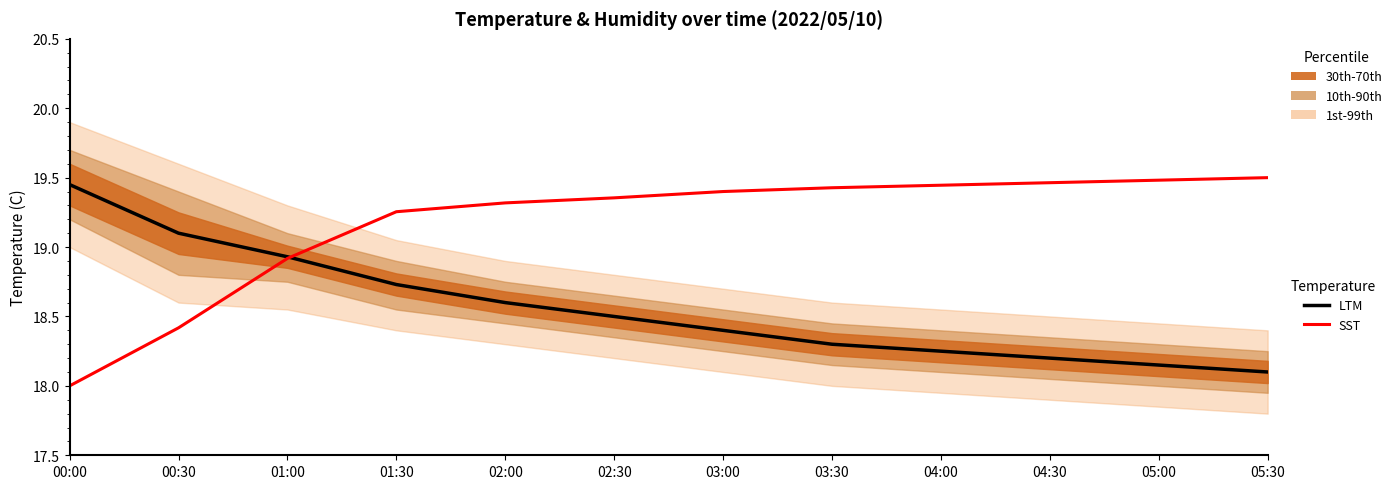

Is the value of SST at 05:00 greater than the value of LTM at 01:00?

Yes